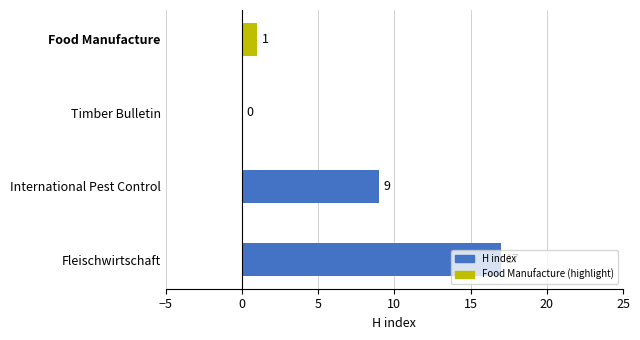

At which label is the value closest to 8?

International Pest Control